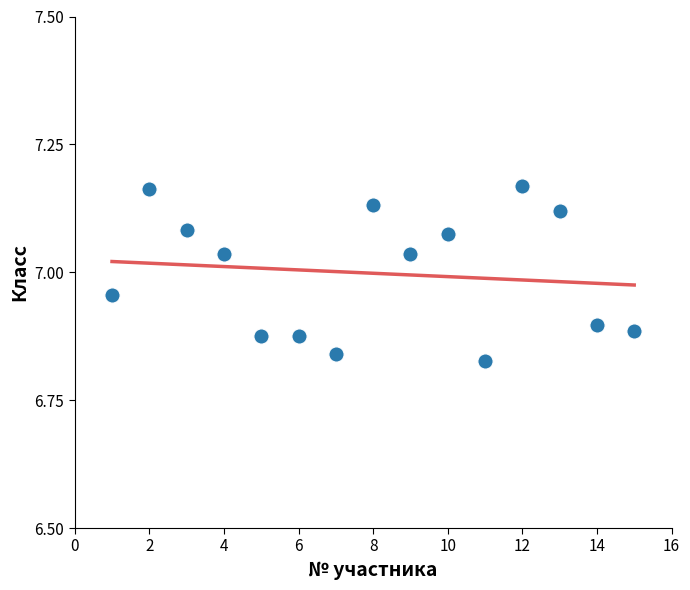

What is the range of Y values (max minus min)?

0.3